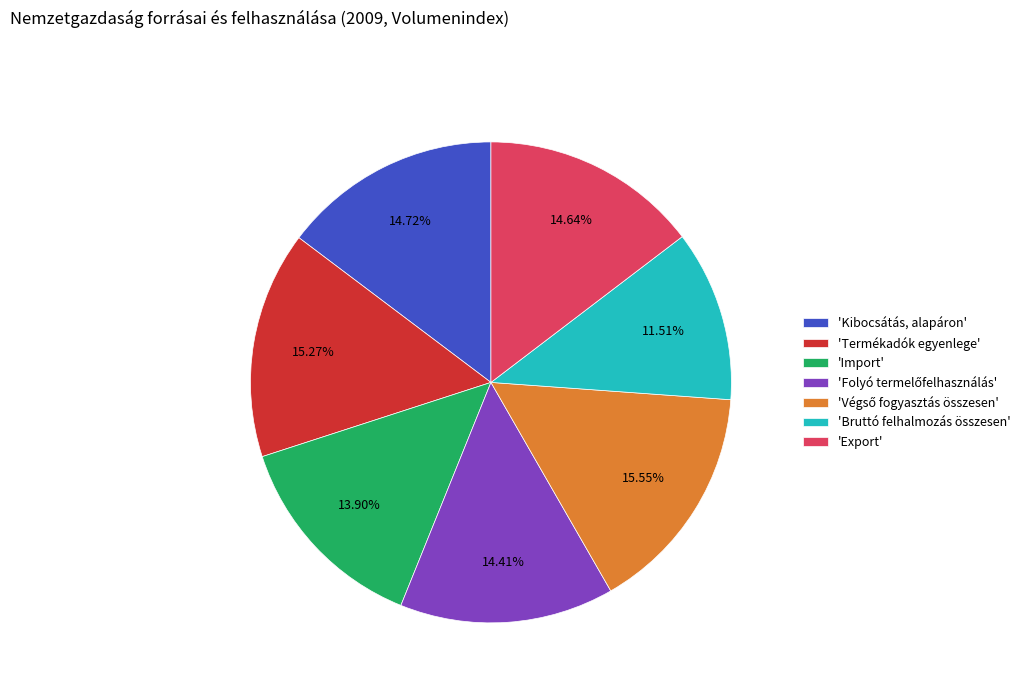

What is the ratio of the value at 'Bruttó felhalmozás összesen' to the value at 'Export'?

0.8